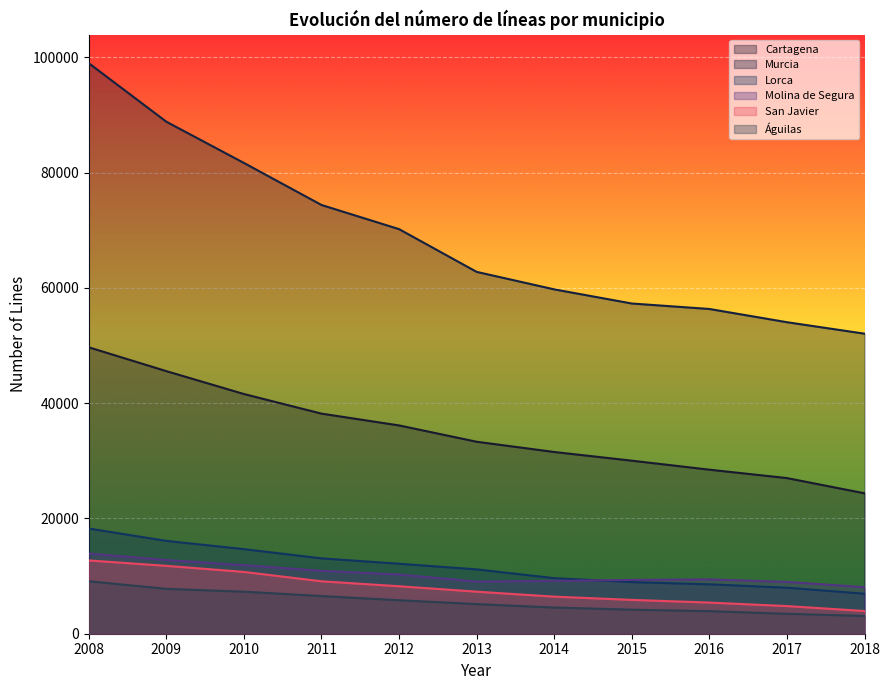

Which series has the largest range (max minus min)?

Murcia